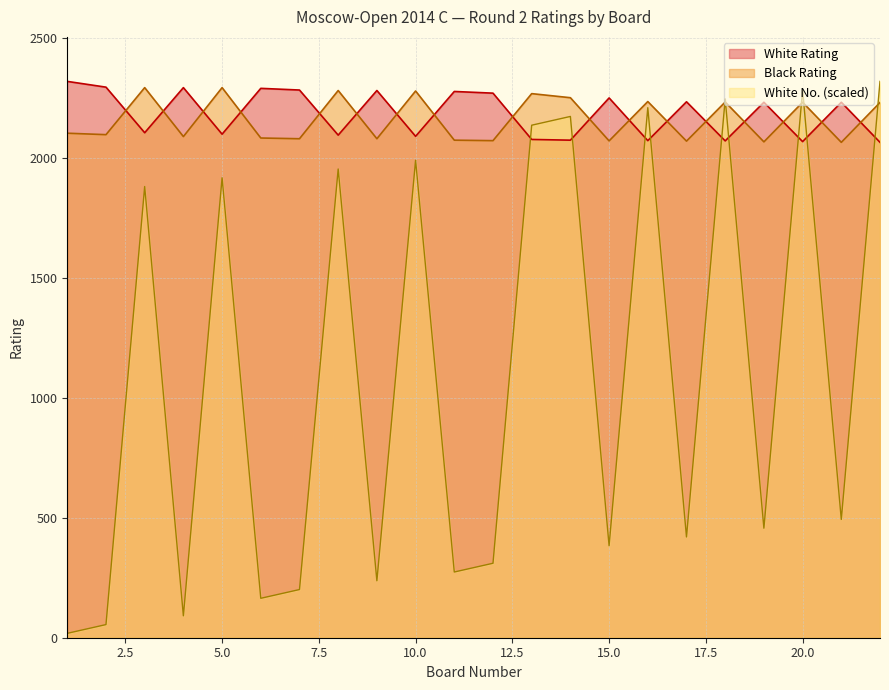

True or false: White No. has a value of 2814.0 at 3.

False